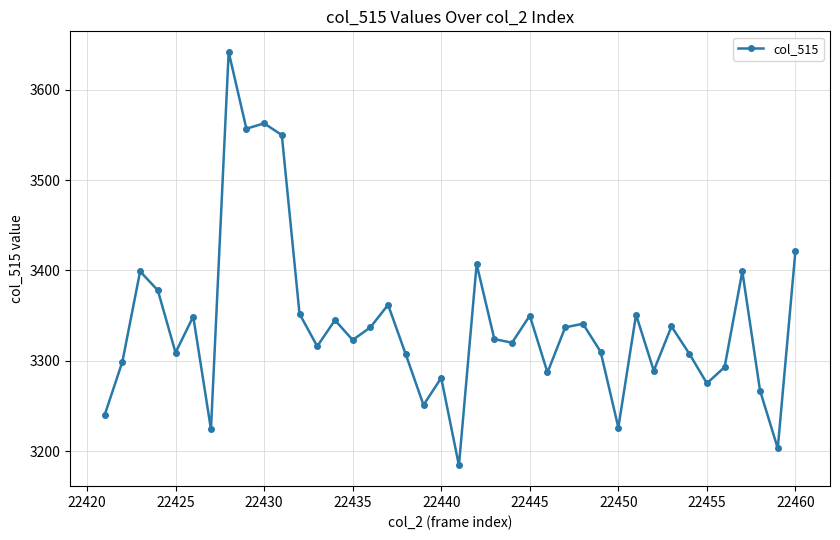

What is the average value?

3340